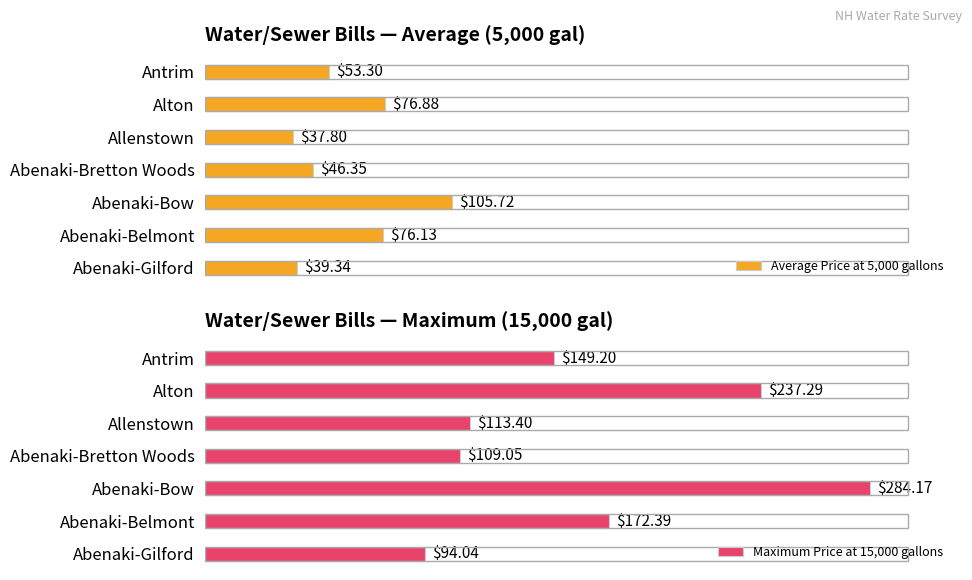

At how many categories does at least one series exceed 69?

7